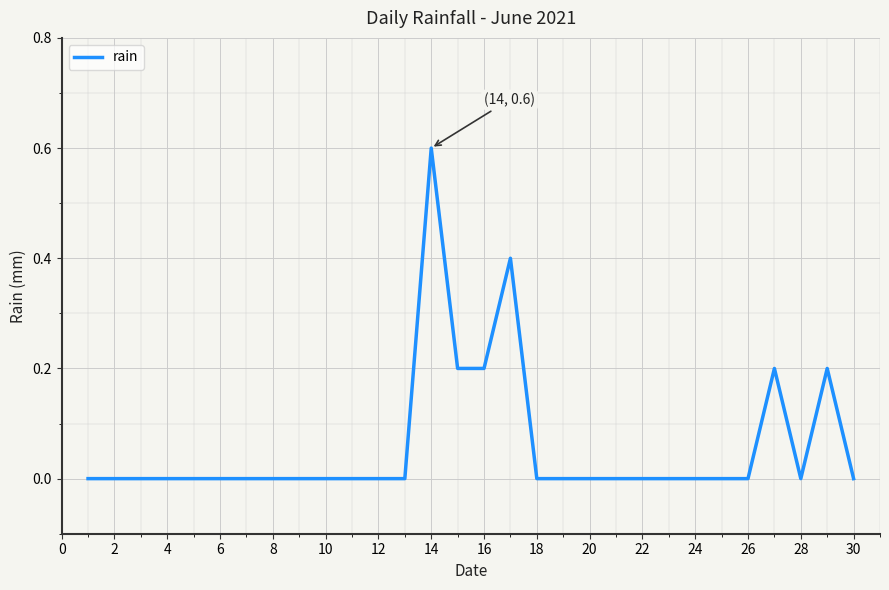

What is the difference between the maximum and minimum values?

0.6